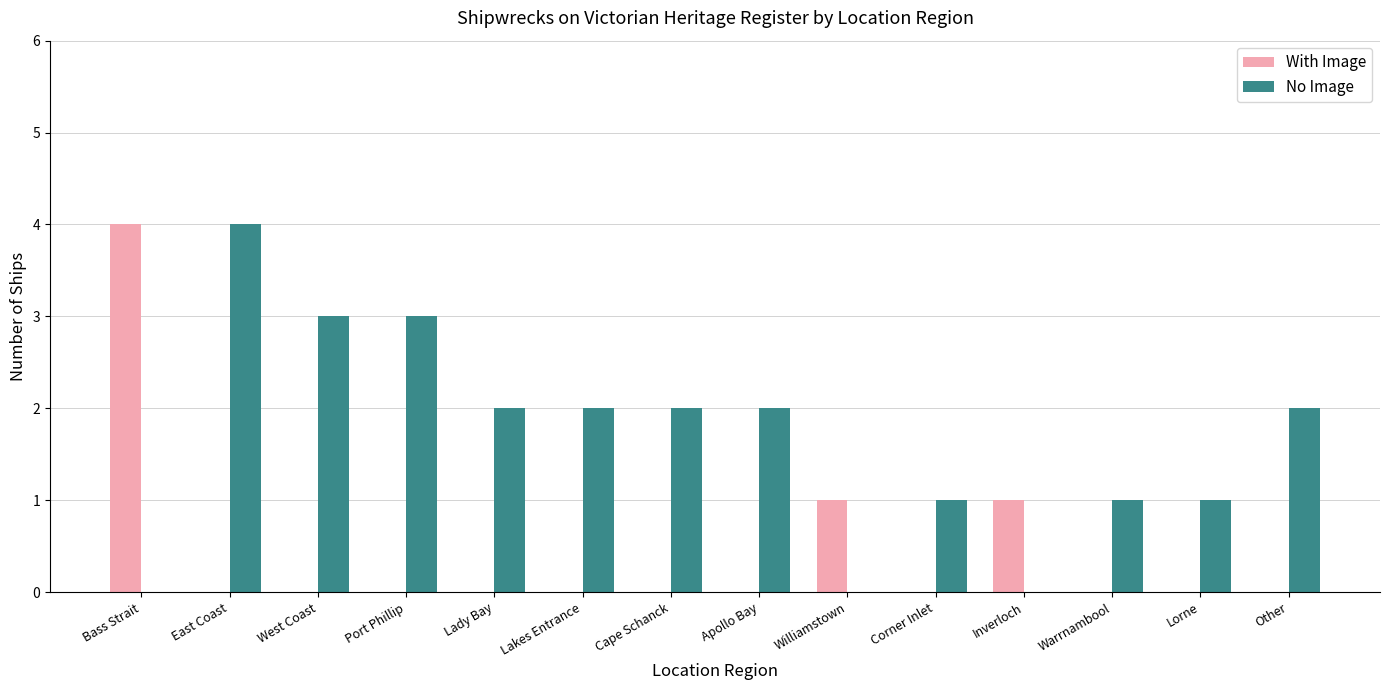

Count the With Image values in the range 0 to 1.

13